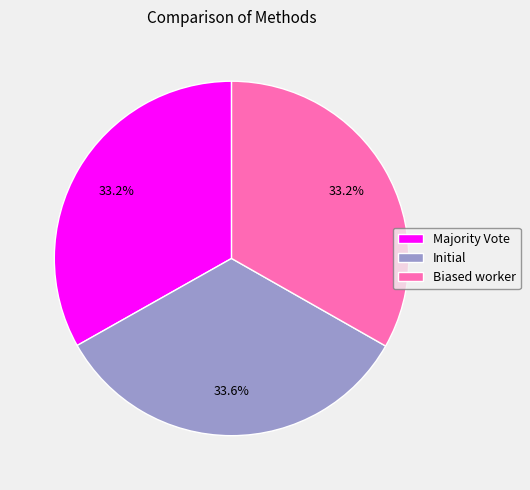

Does Initial represent more than half of the total?

No